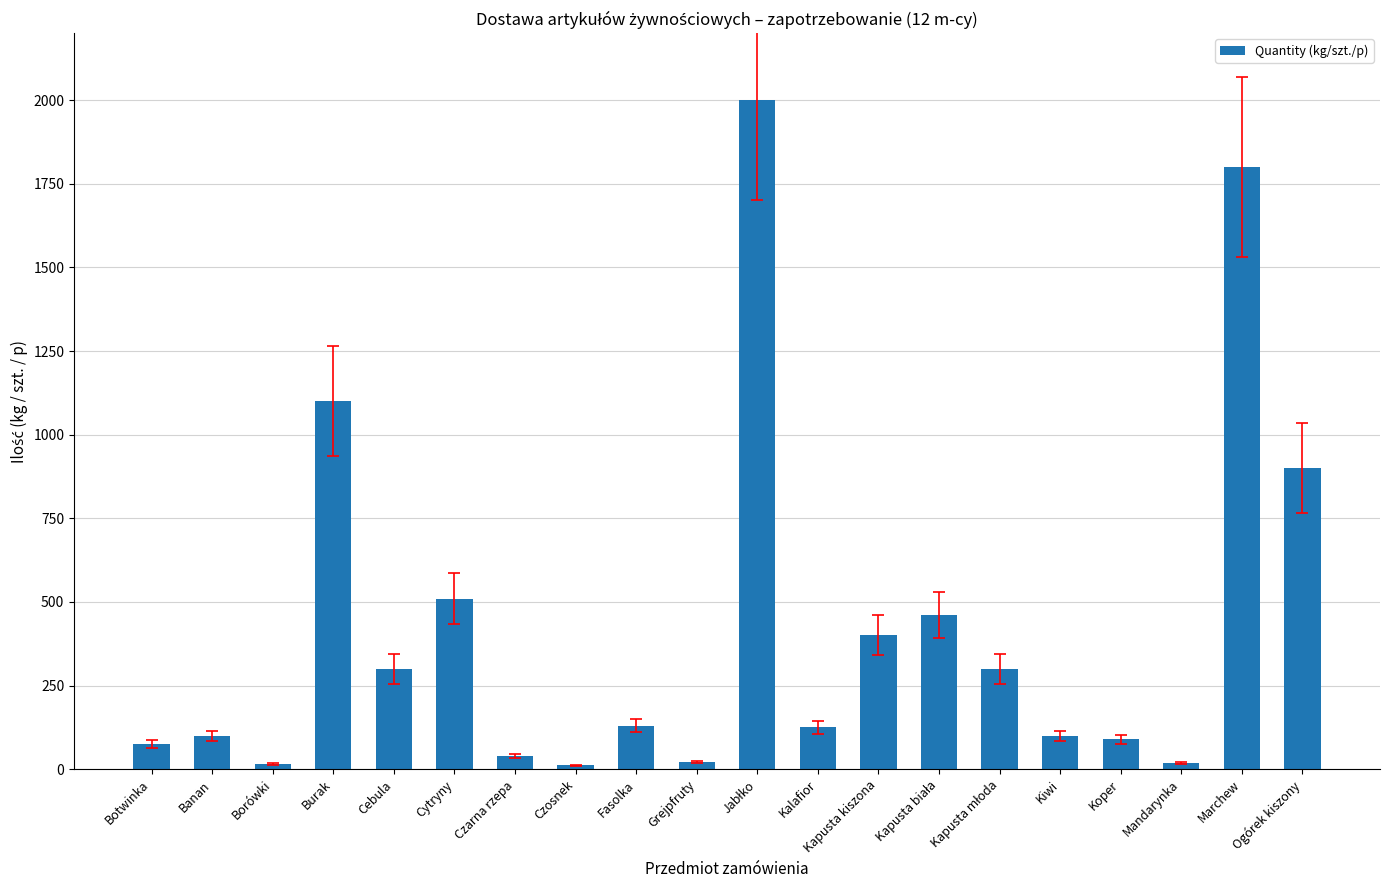

What is the label of the 11th bar from the right?

Grejpfruty